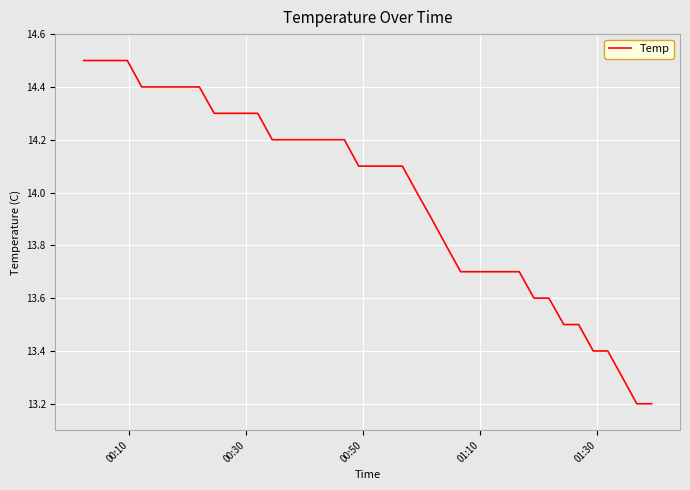

What is the difference between the maximum and minimum values?

1.3